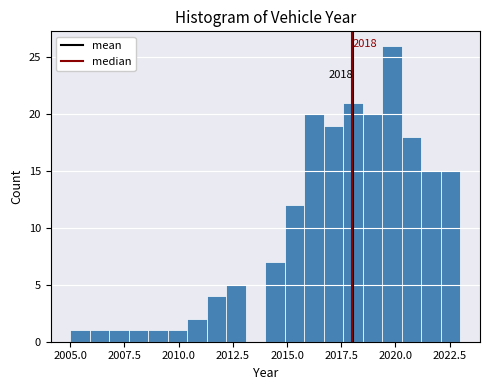

Around what value on the x-axis is the tallest bar? Give the approximate position of its centre, as read against the axis.

2020.0